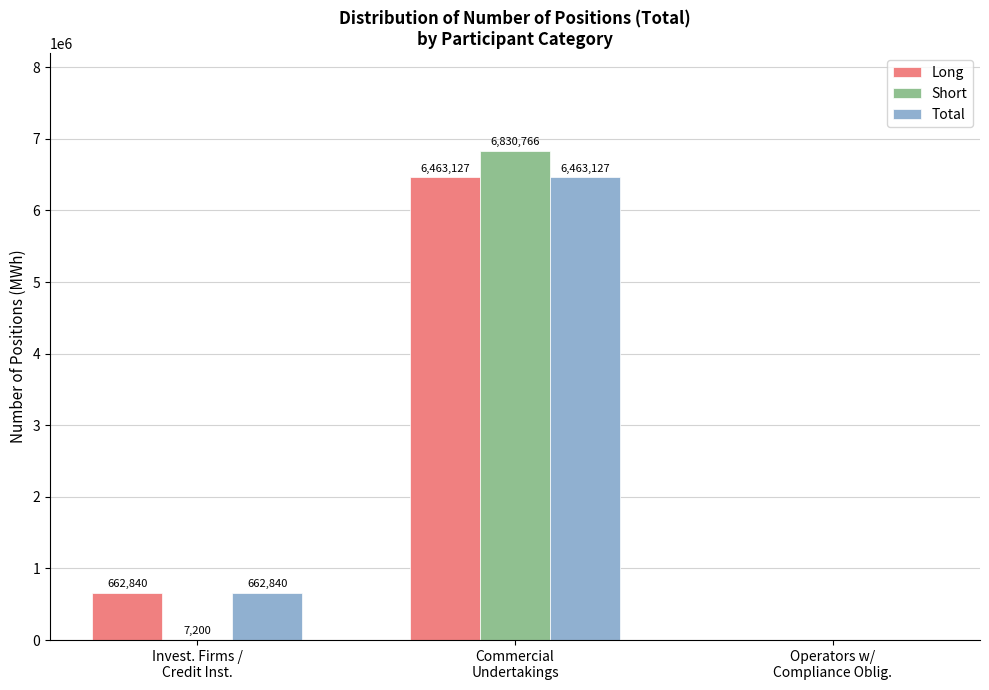

What is the sum of the Short values at Commercial
Undertakings and Invest. Firms /
Credit Inst.?

6837966